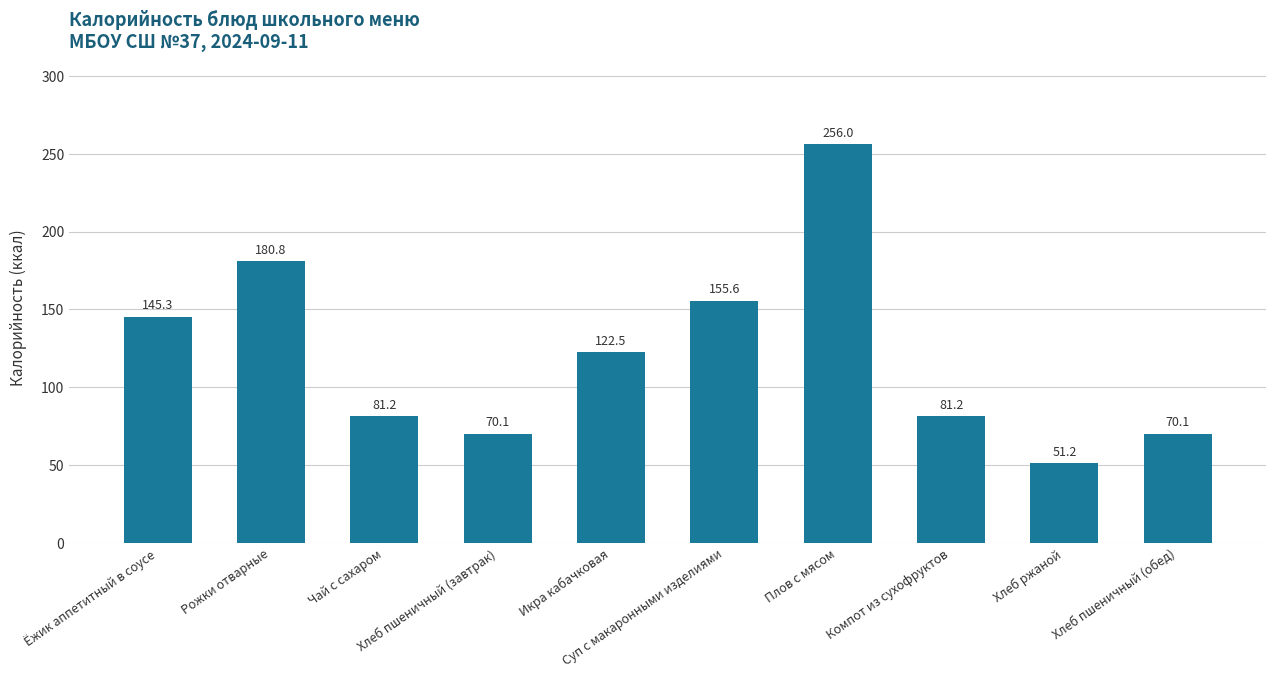

What is the value of the 1st bar from the left?

145.3